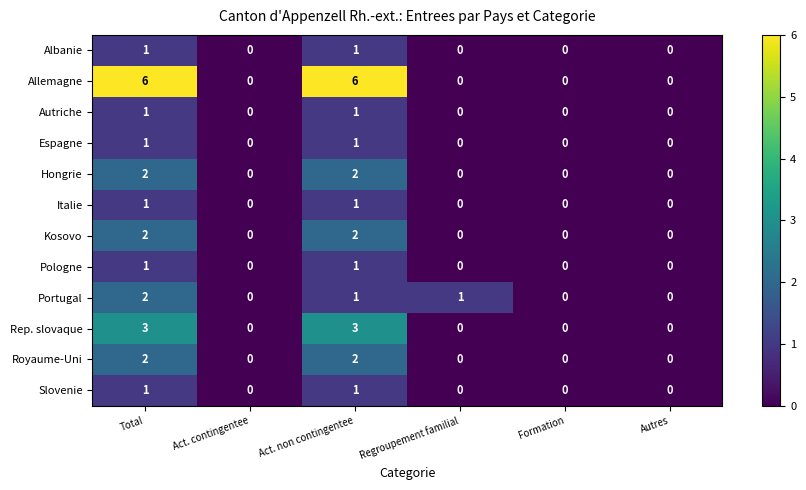

What is the greatest value displayed?

6